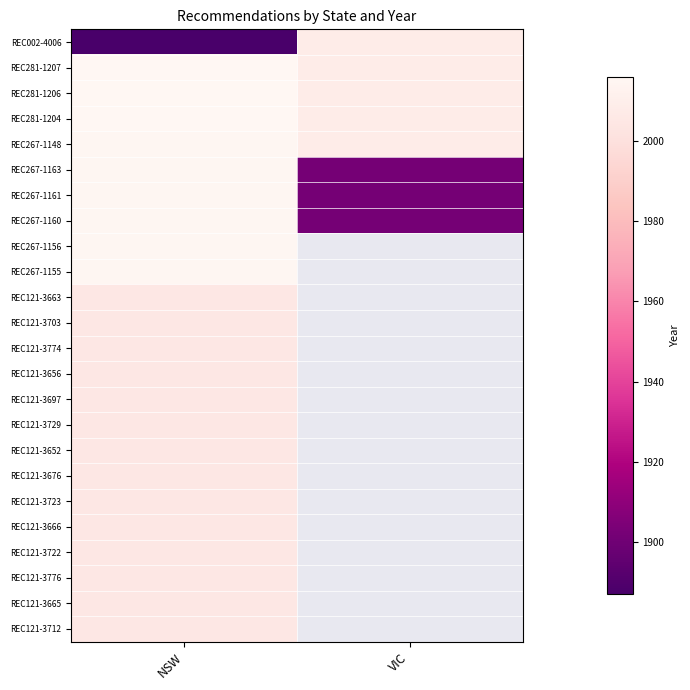

Is the value of REC121-3666 at NSW greater than the value of REC267-1156 at VIC?

No